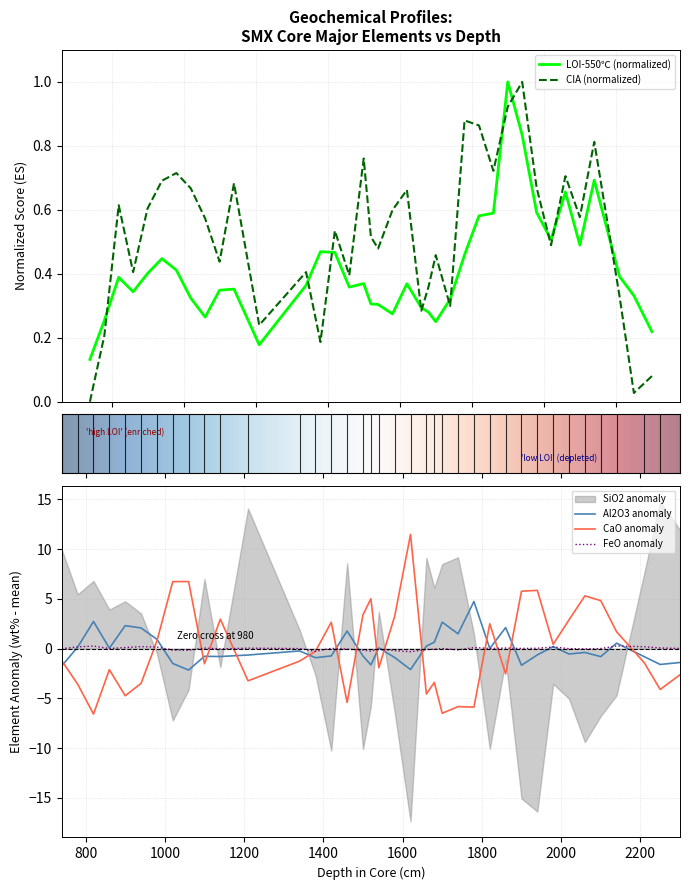

At which category does FeO reach its first local valley?

860